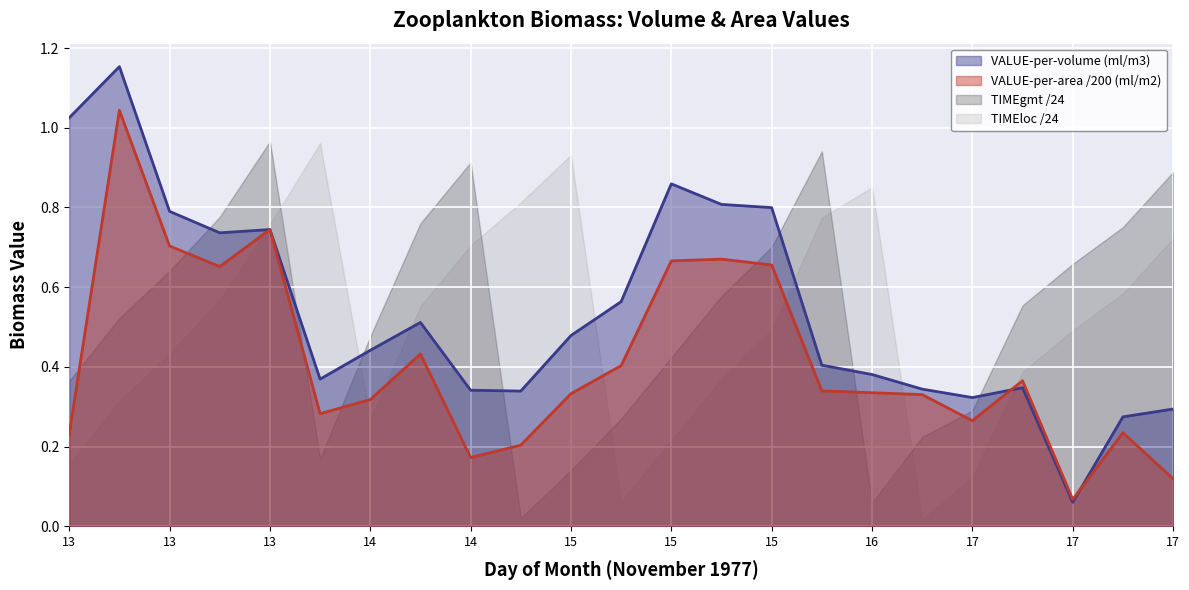

How many intersections are there between VALUE_per_area and VALUE_per_volume?

2